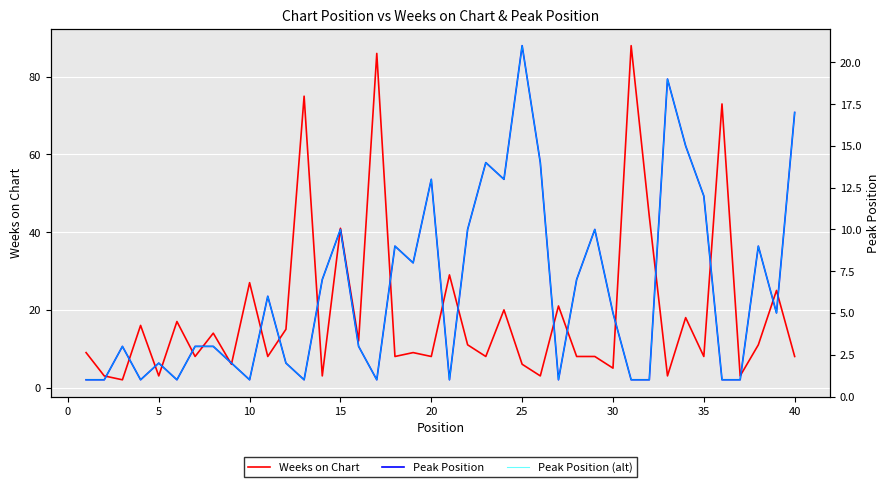

What is the maximum value for Weeks on Chart?

88